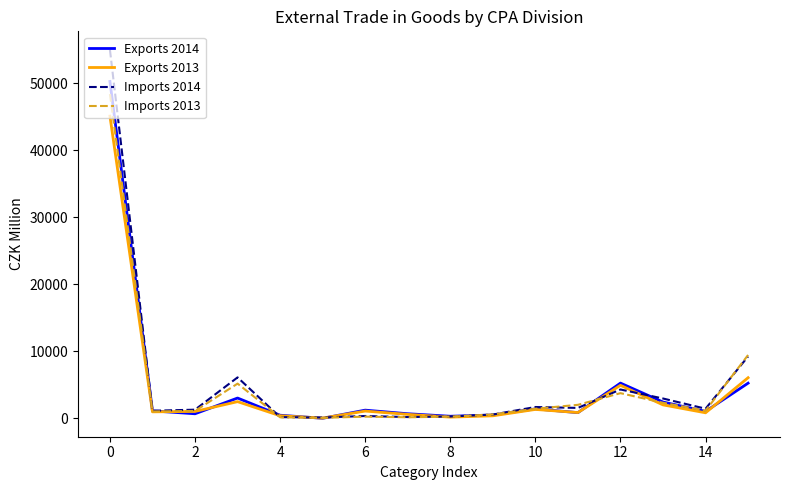

What is the average value of the Imports 2013 series?

4852